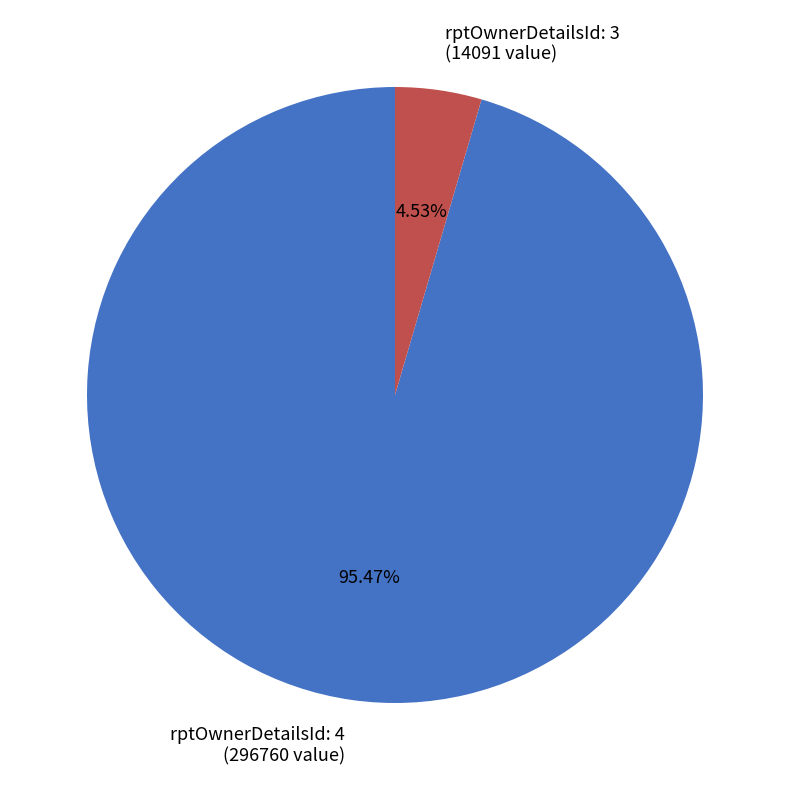

Is the sum of rptOwnerDetailsId: 3 (14091 value) and rptOwnerDetailsId: 4 (296760 value) greater than half?

Yes